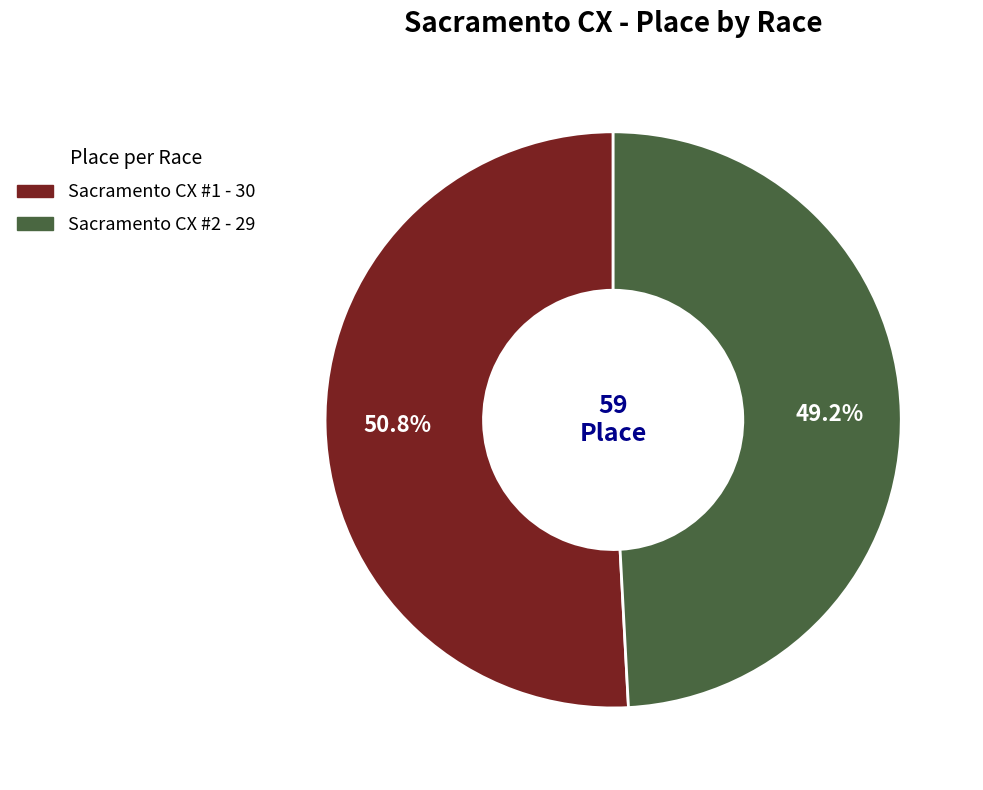

Which category has the biggest portion of the pie?

Sacramento CX #1